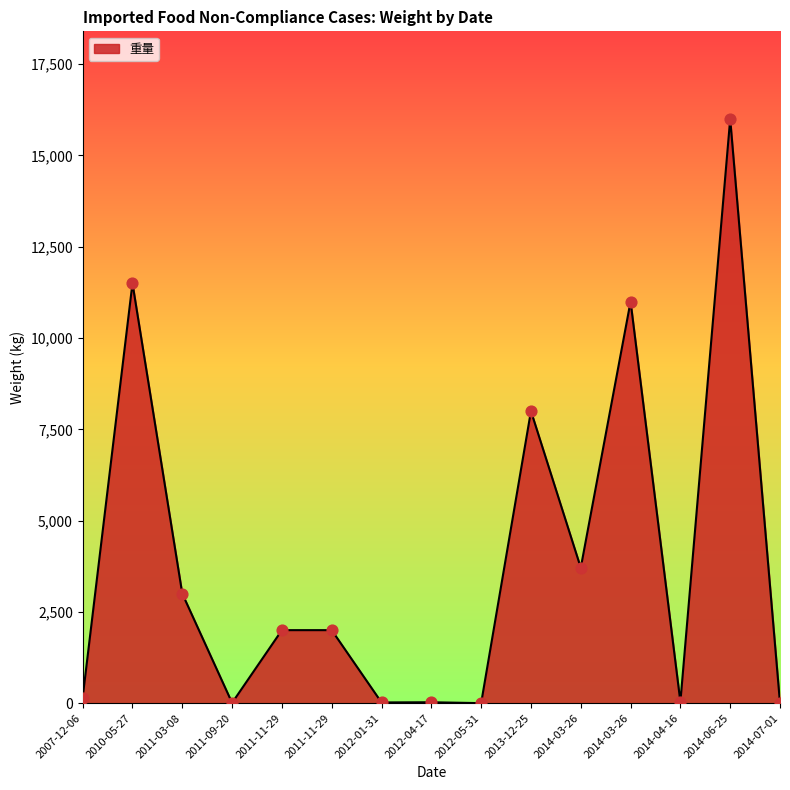

Which has a higher value, 2014-06-25 or 2014-07-01?

2014-06-25